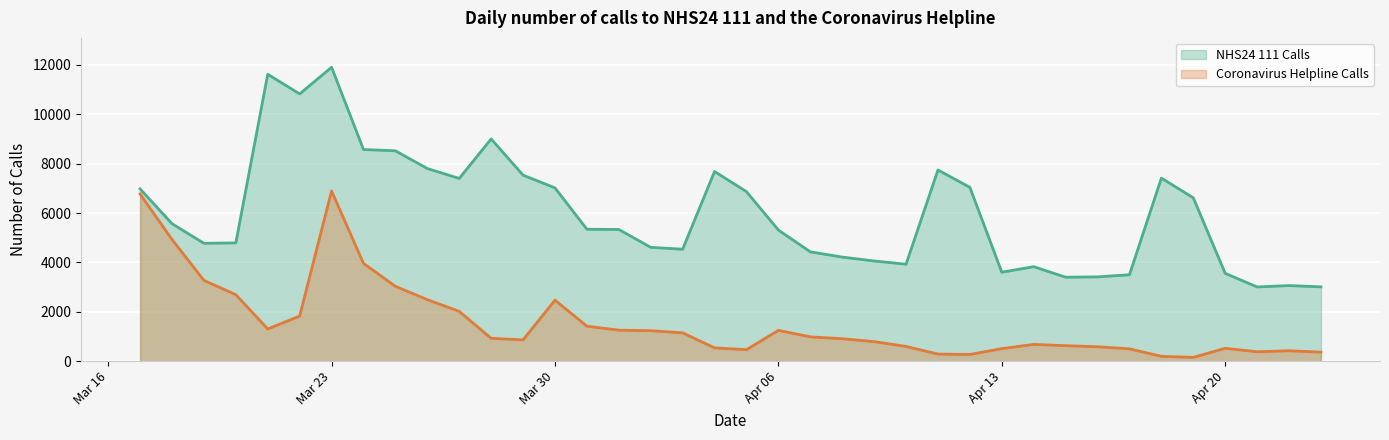

Is it true that NHS24 111 Calls equals 3169 at 2020-04-12?

False